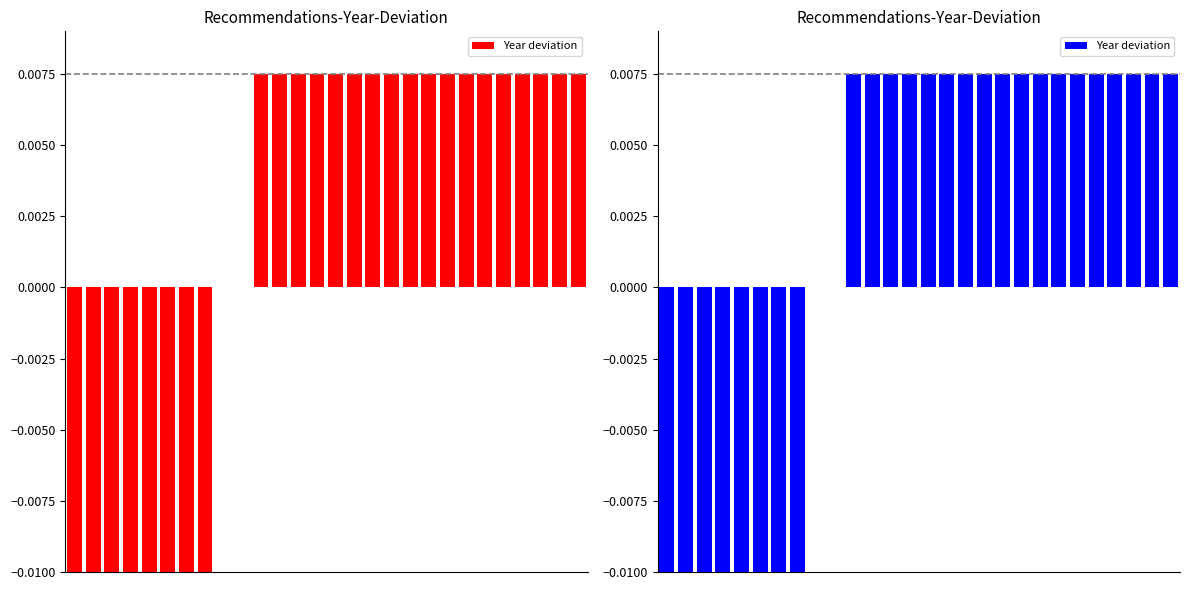

How many categories are shown in the chart?

28